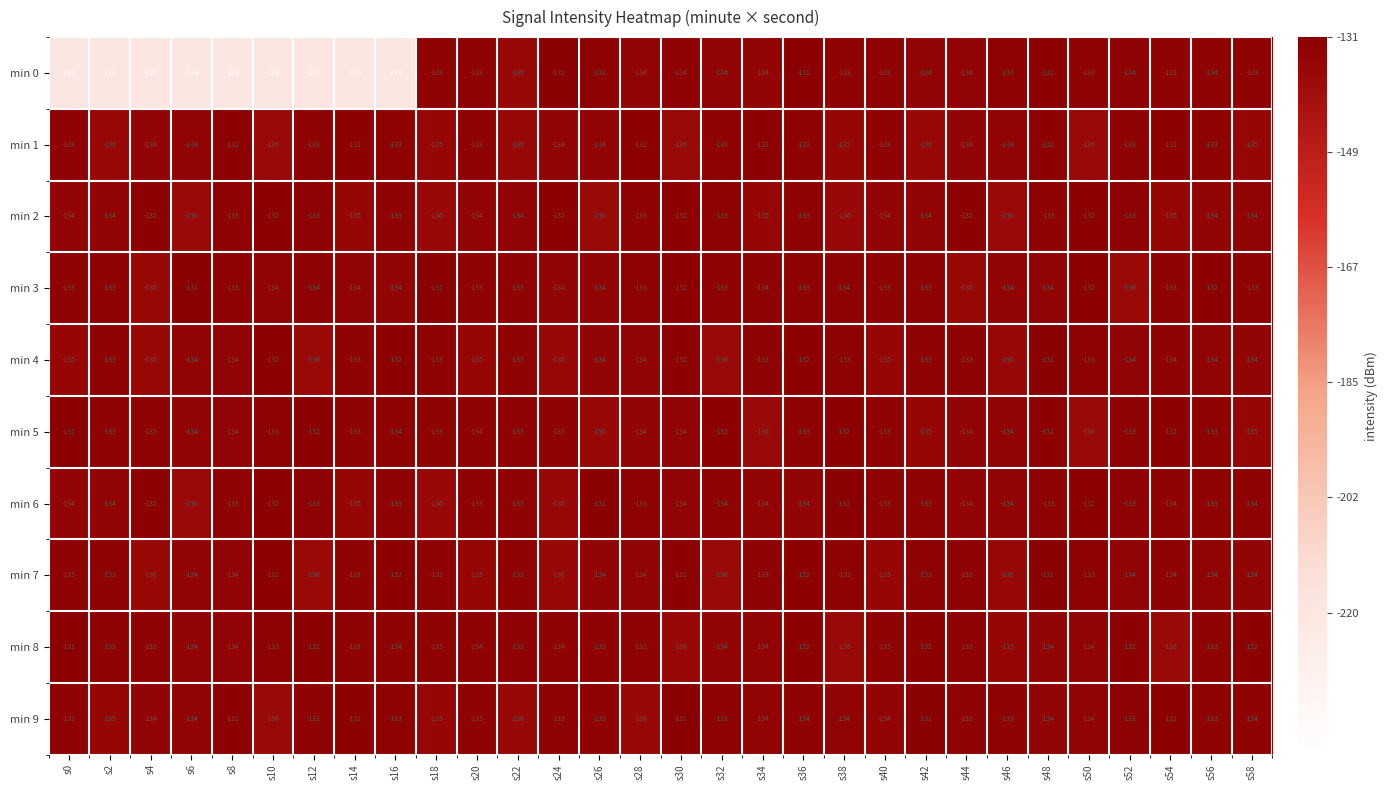

What is the difference between the highest and lowest values at s2?

87